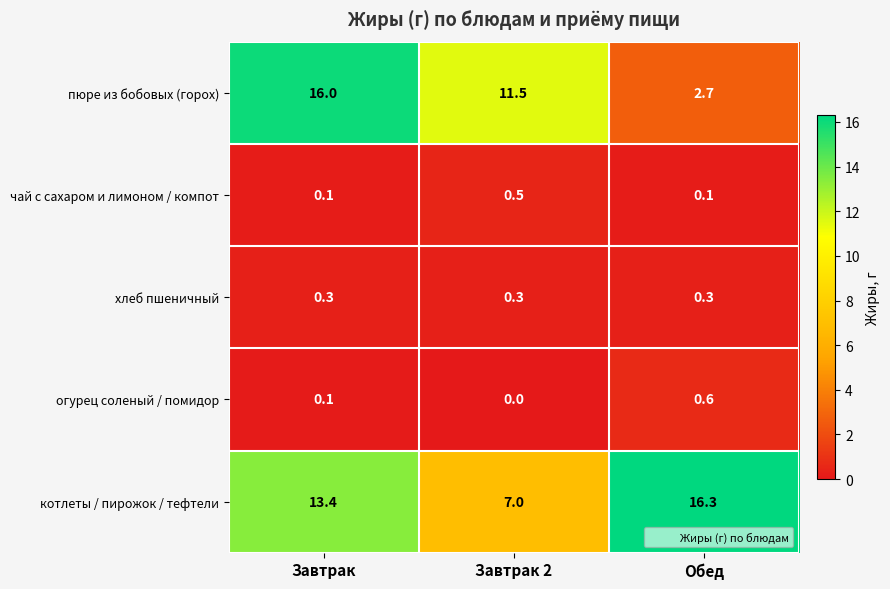

Is it true that пюре из бобовых (горох) equals 16.8 at Завтрак 2?

False